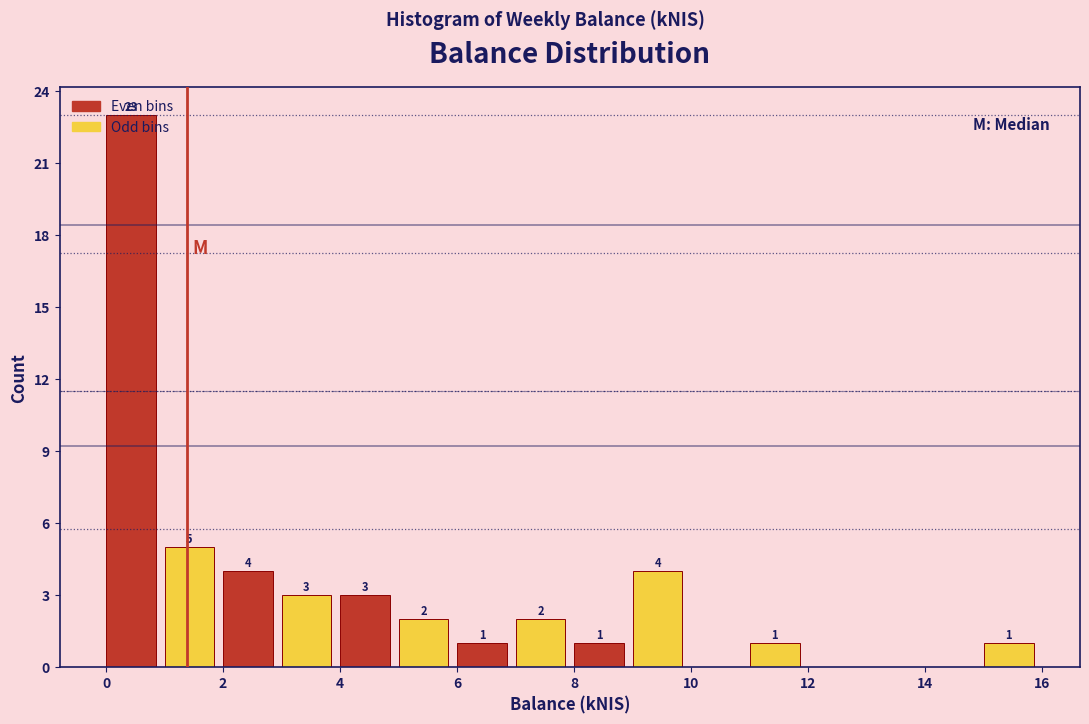

Which range on the x-axis has the tallest bar?

0 to 1